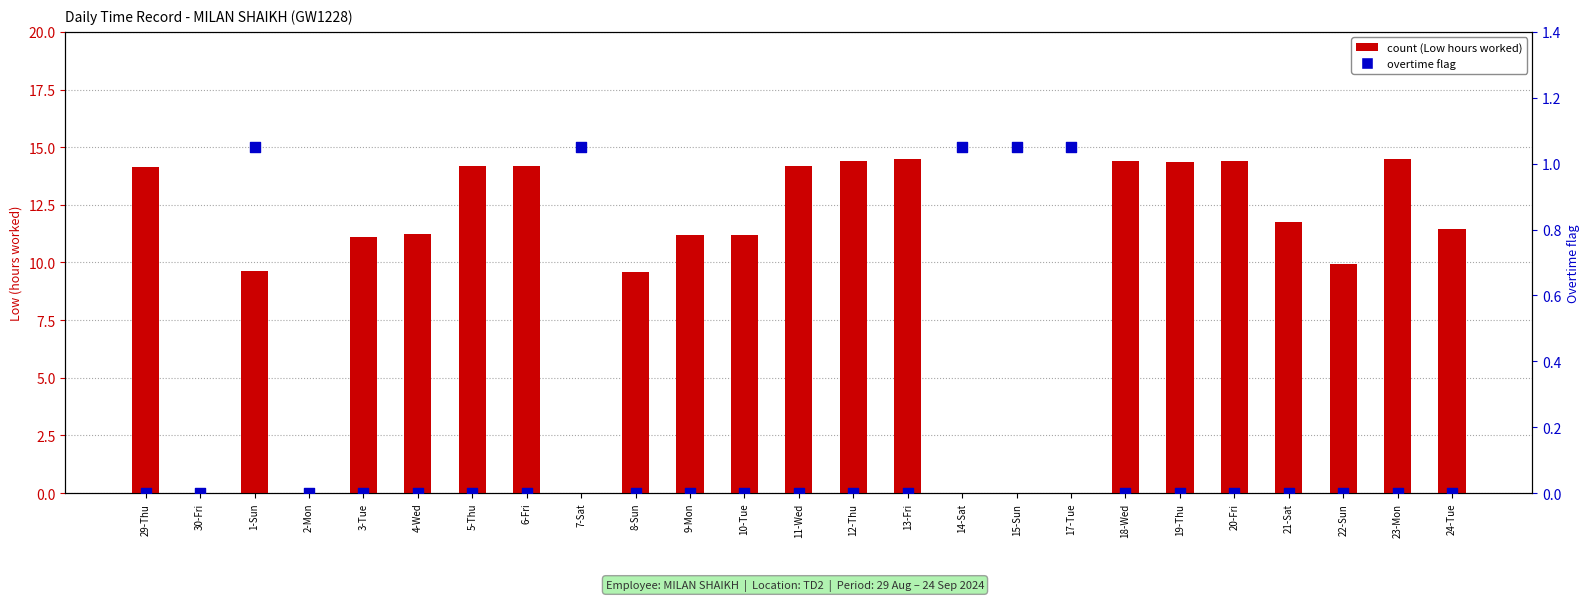

At how many categories does at least one series exceed 10?

16